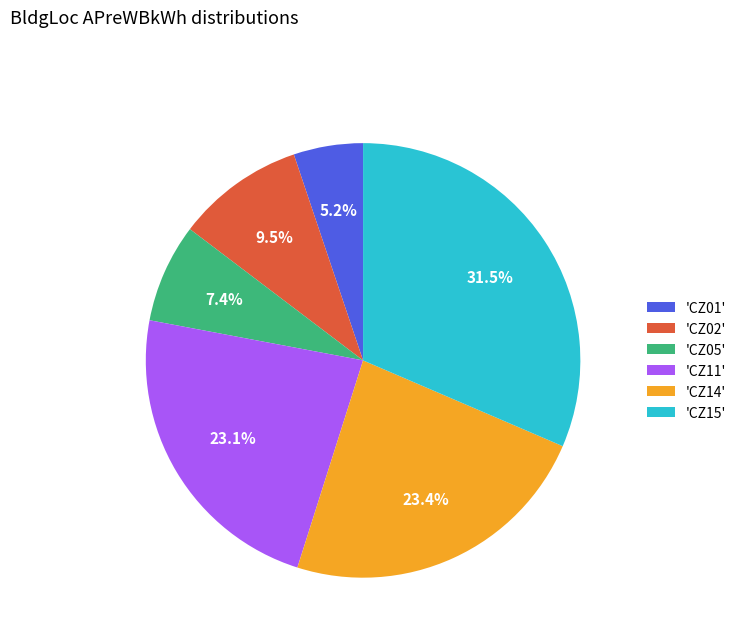

Which slice is the largest?

'CZ15'